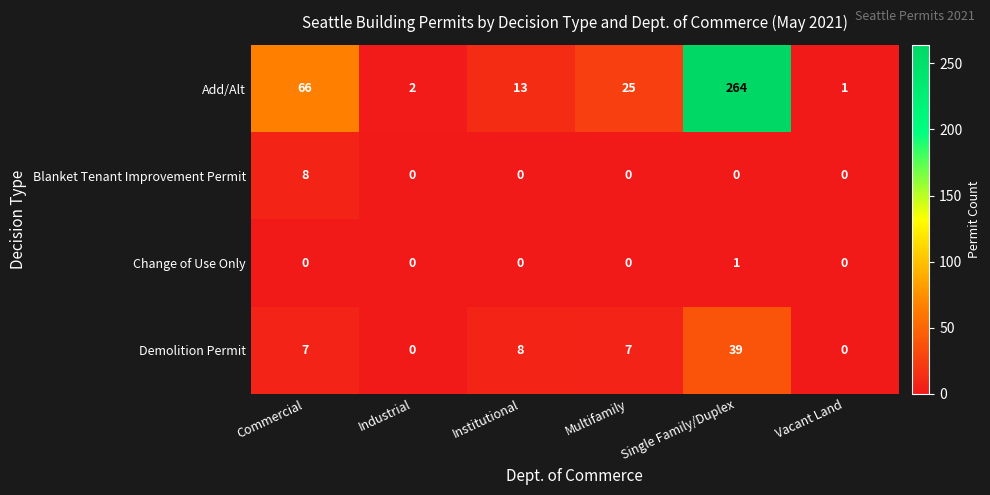

What is the difference between the maximum and minimum values in the Blanket Tenant Improvement Permit series?

8